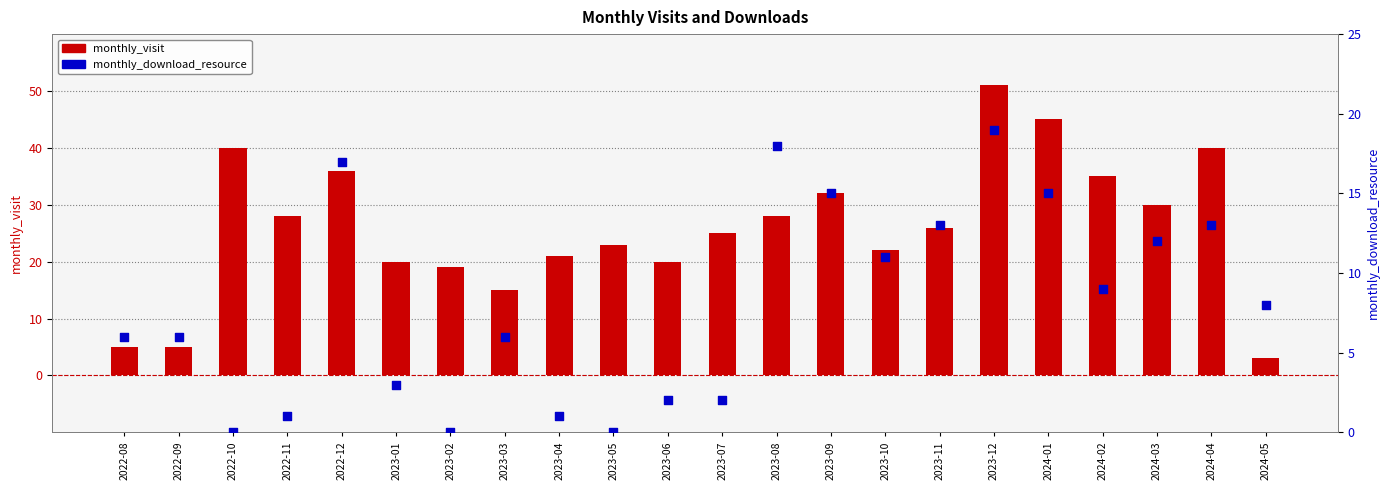

Which series contains the highest Y value?

monthly_visit